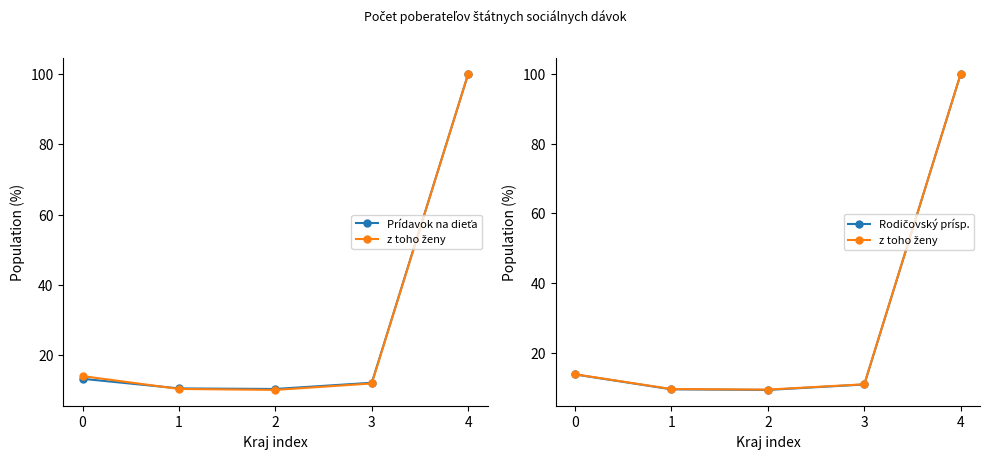

Is it true that z toho ženy equals 9.7 at 1?

True